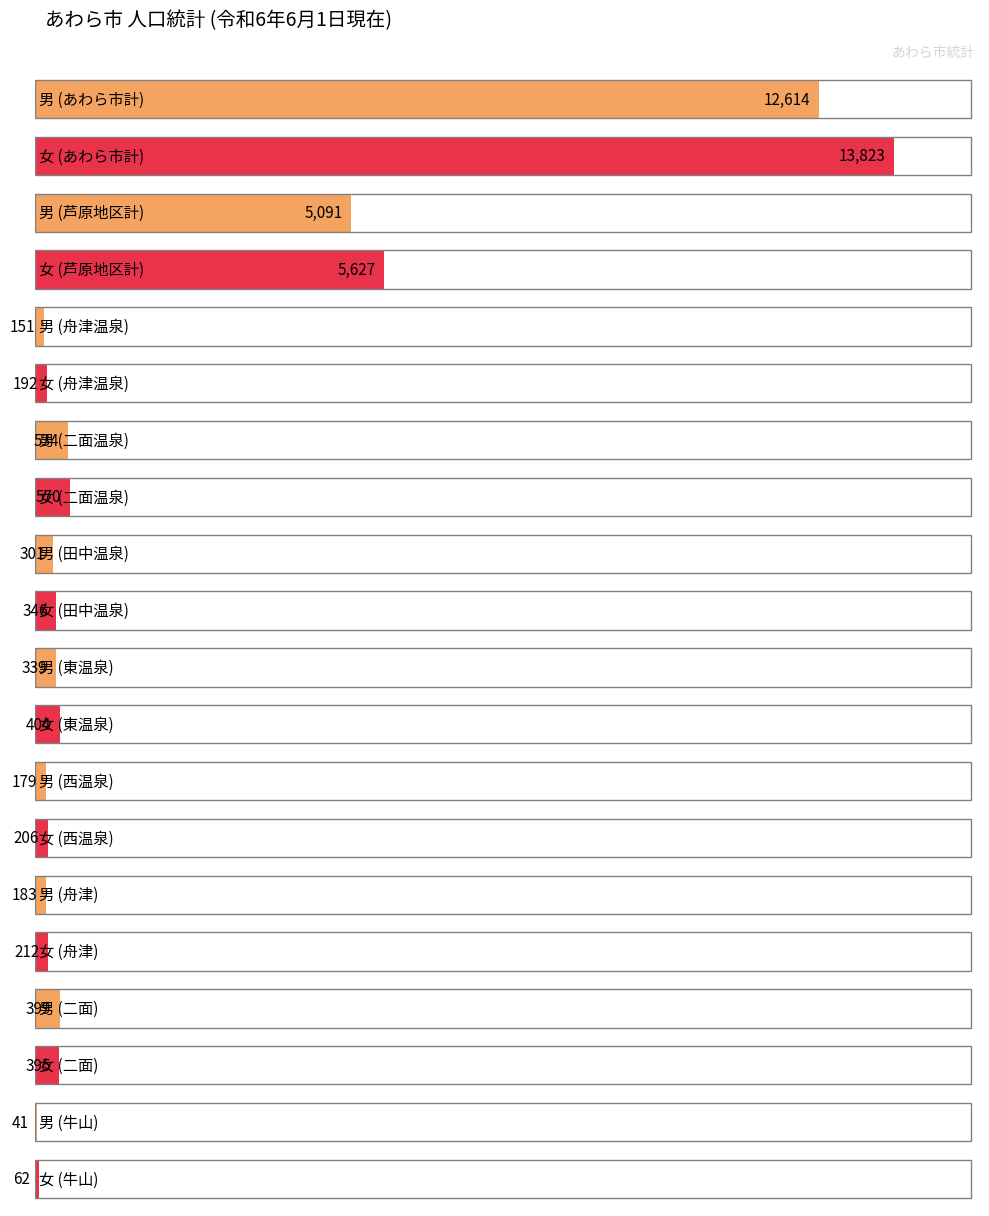

At which label is 男 closest to 6327?

芦原地区計